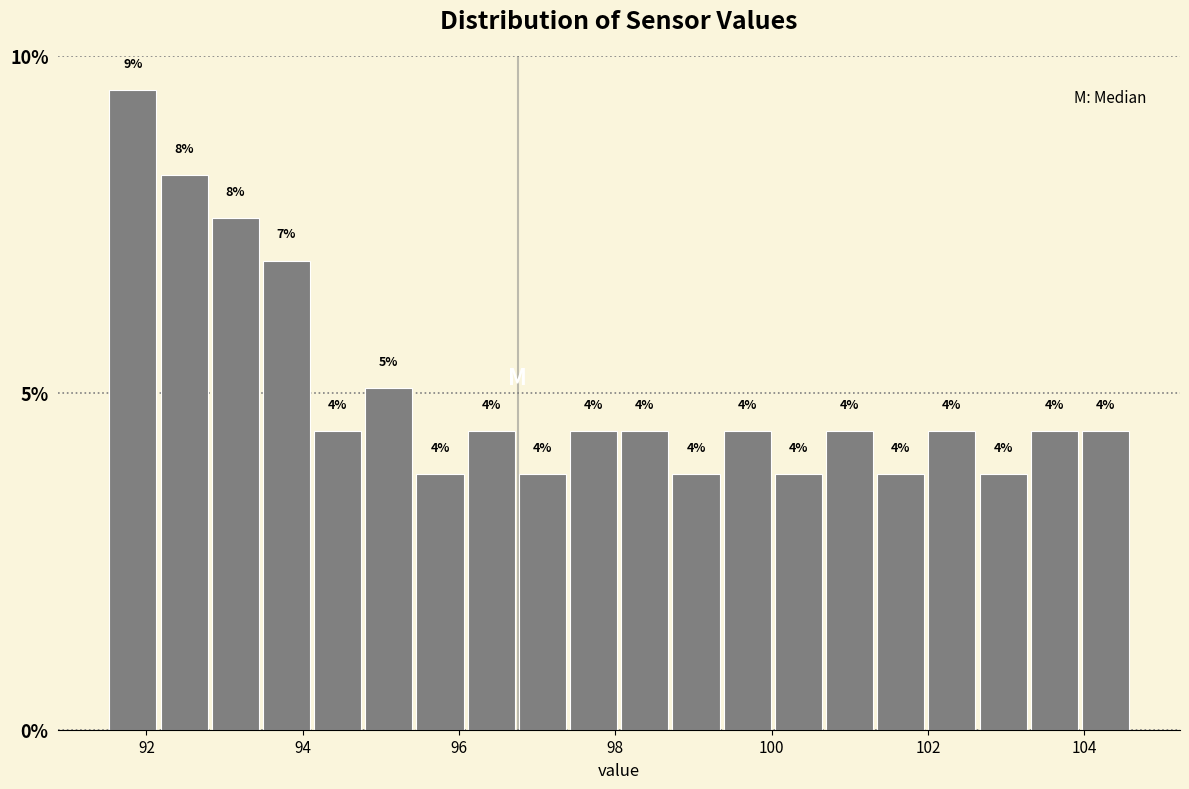

Read against the x-axis, roughly where is the centre of the tallest bar?

91.8